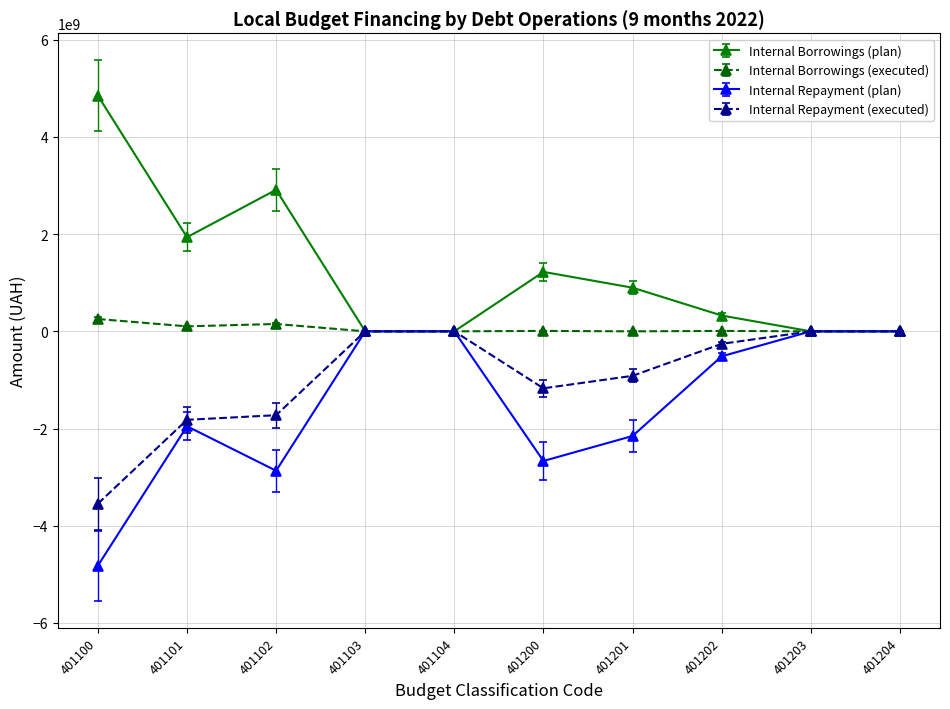

Where is the first local maximum for Internal Borrowings (plan)?

401102